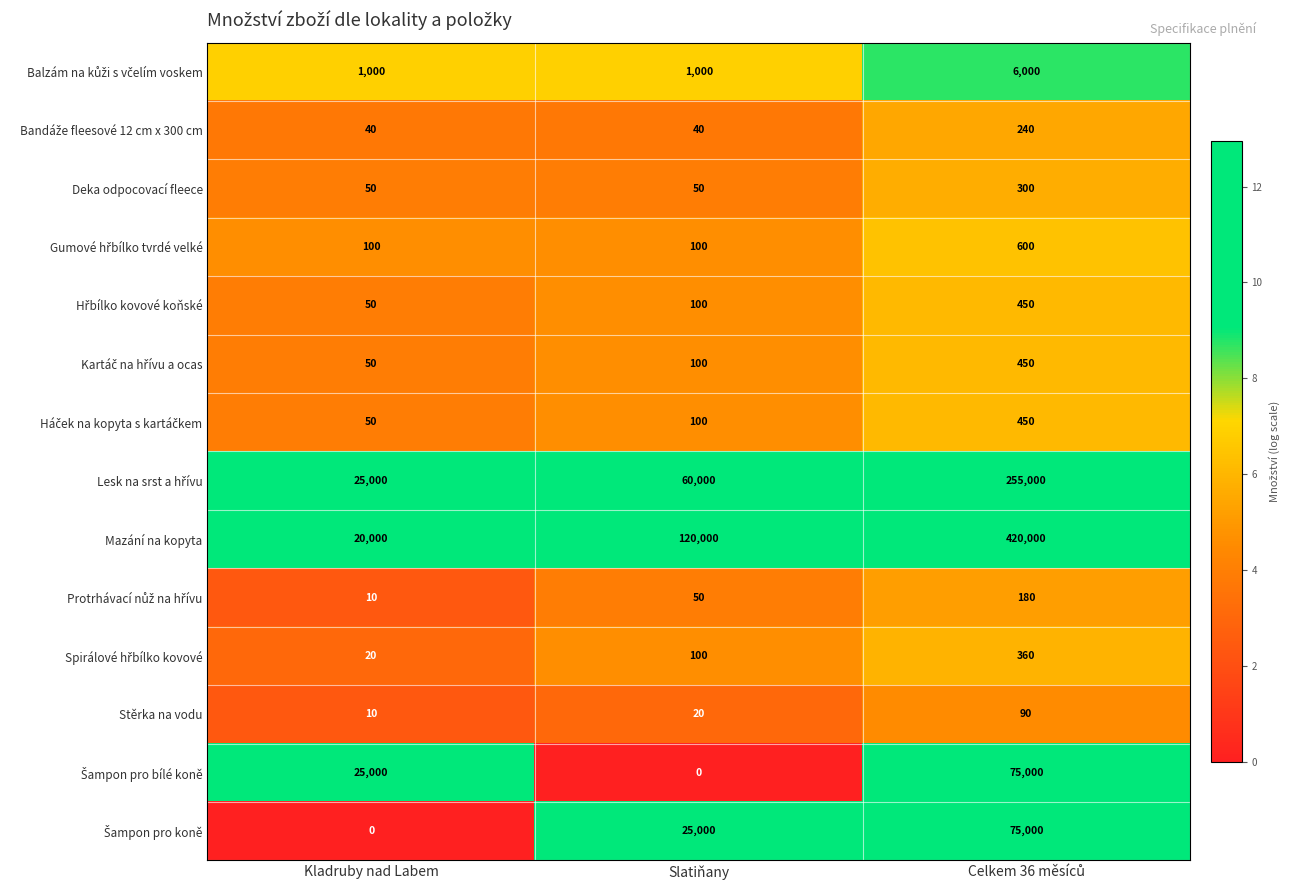

Which series has the widest spread of values?

Mazání na kopyta